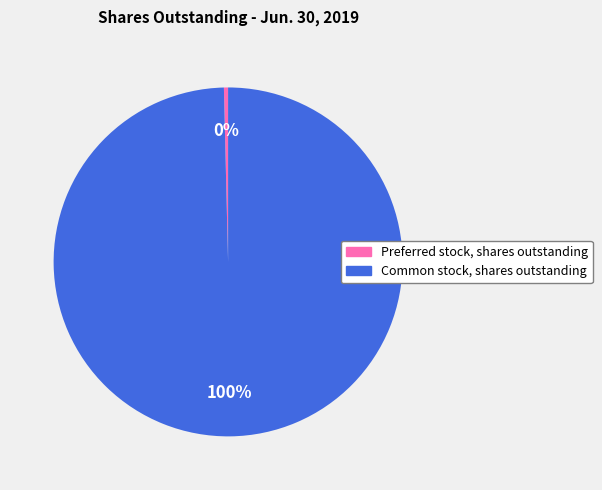

The Common stock, shares outstanding slice represents 100% of the pie. True or false?

True